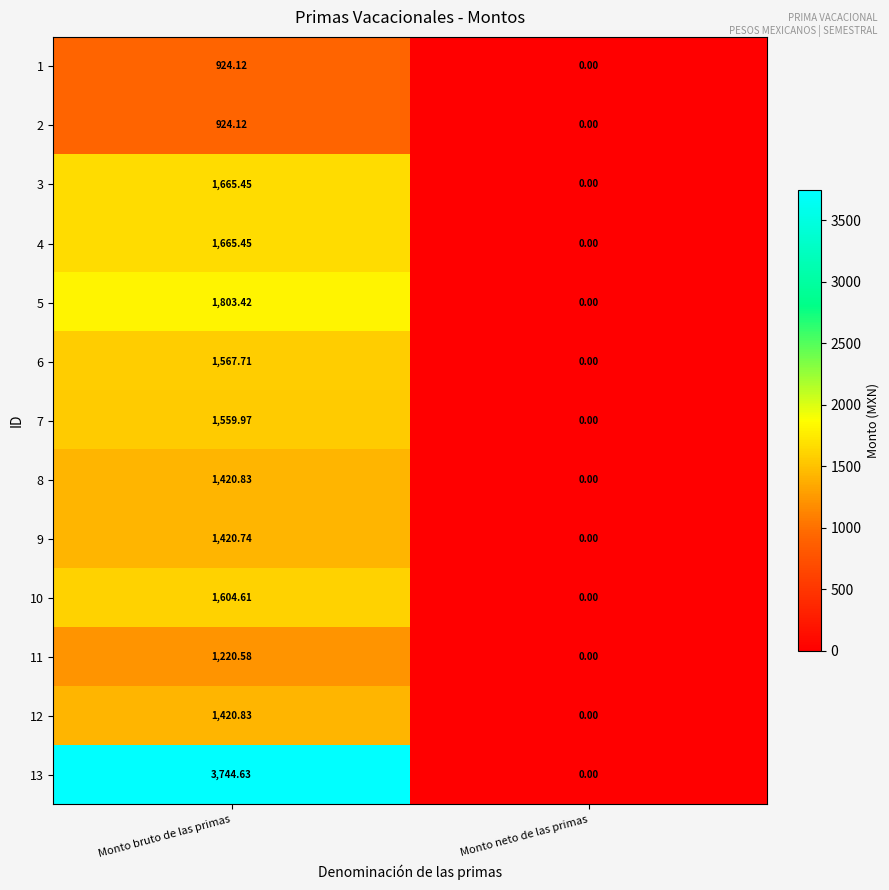

At which category does the chart reach its peak across all series?

Monto bruto de las primas